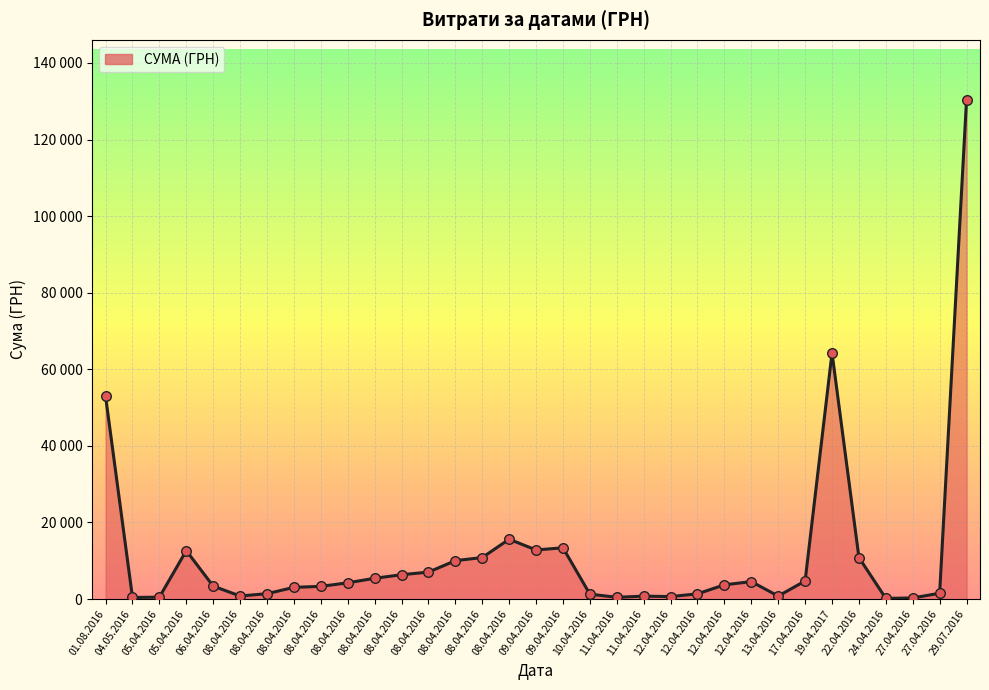

Which has a higher value, 12.04.2016 or 13.04.2016?

12.04.2016